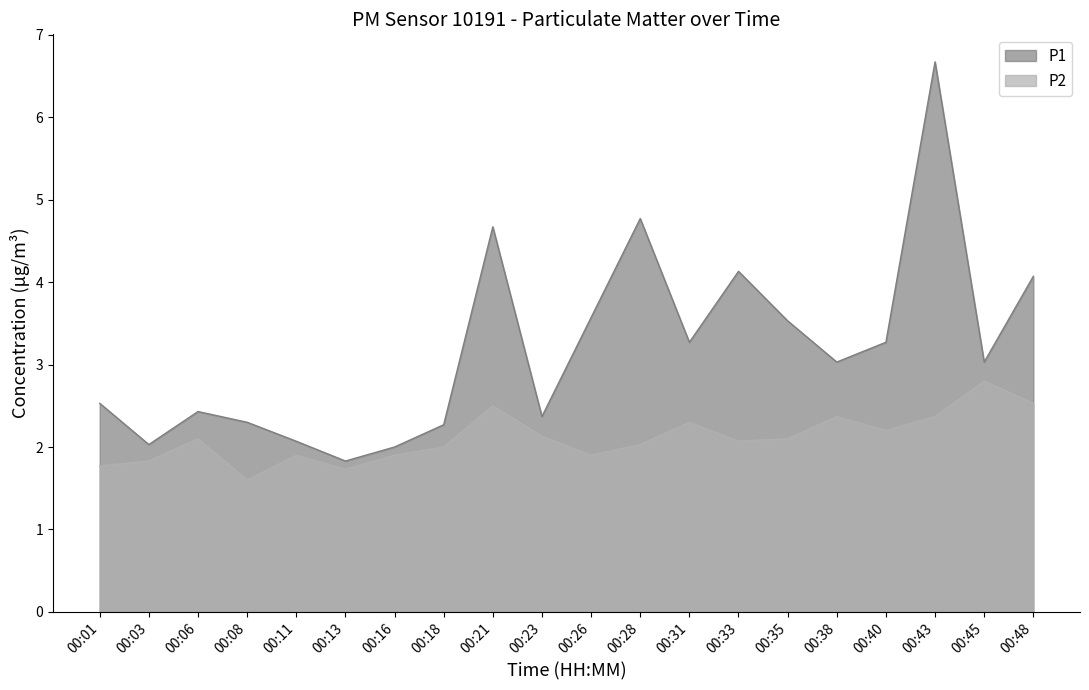

Count the number of data series in this chart.

2